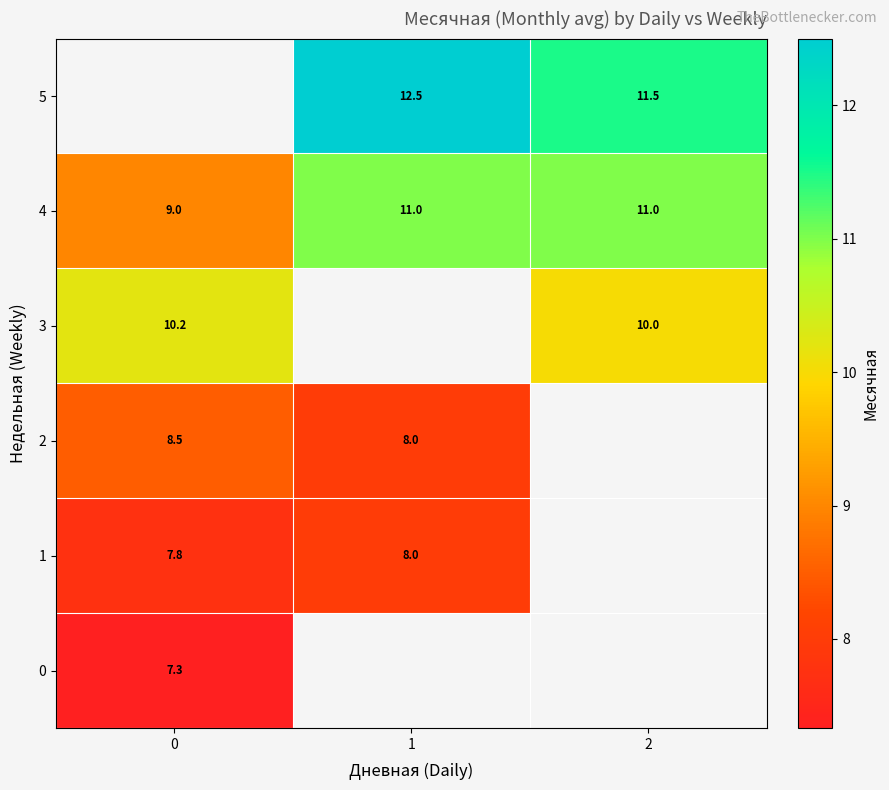

How many data points in 4 are less than 11?

1